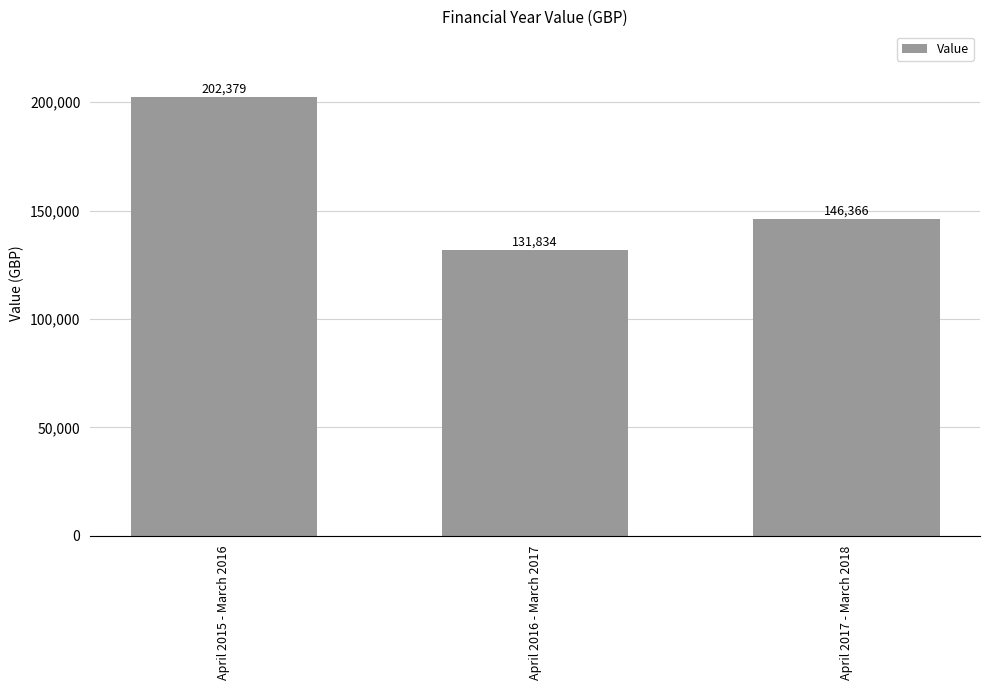

Reading right to left, list all the values displayed in this chart.

146366	131834	202379